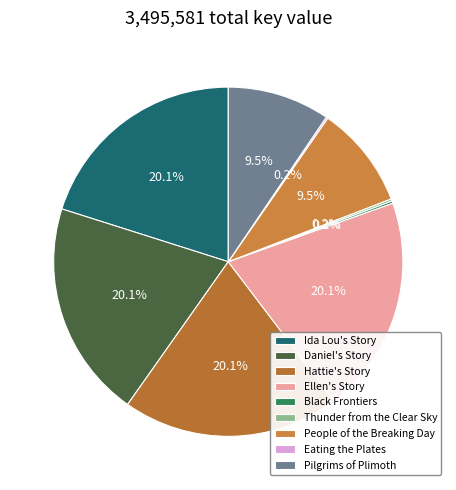

What portion of the pie excludes Ellen's Story?

79.9%